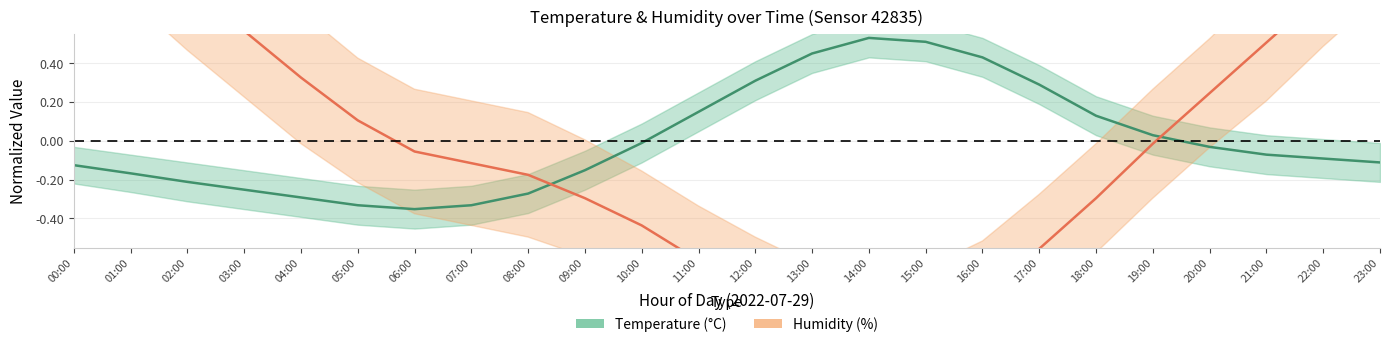

Between 09:00 and 13:00, which series saw the biggest shift?

Temperature (°C)